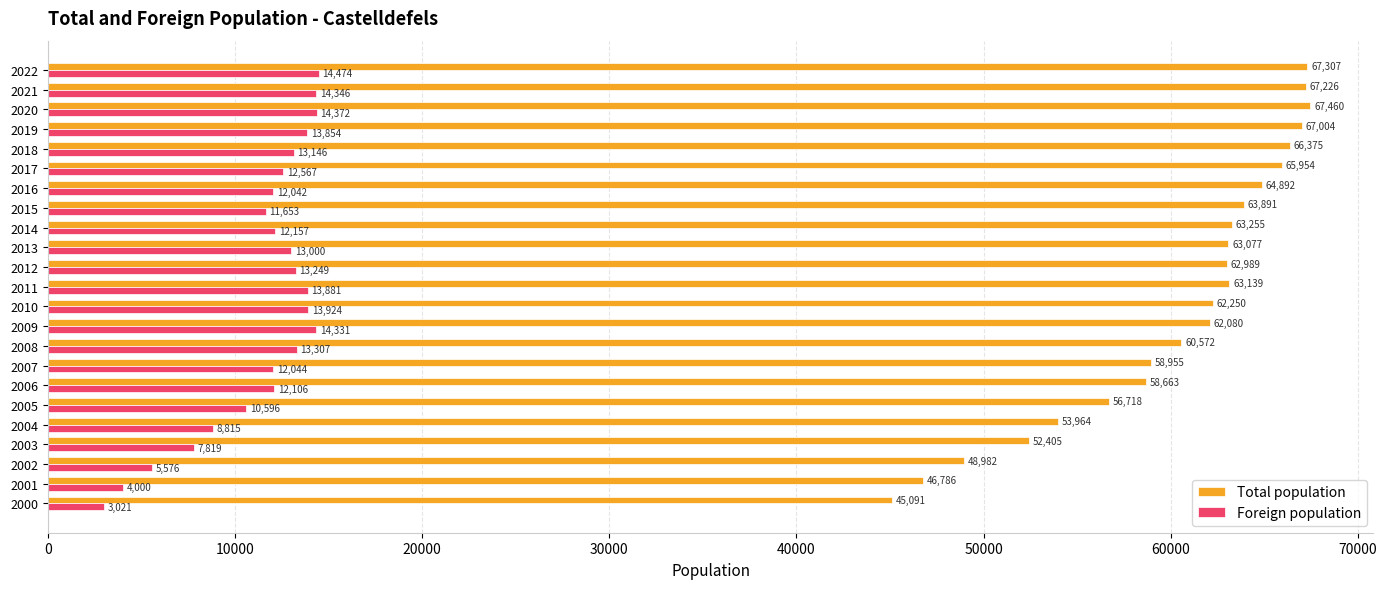

What is the average value of the Foreign population series?

11490